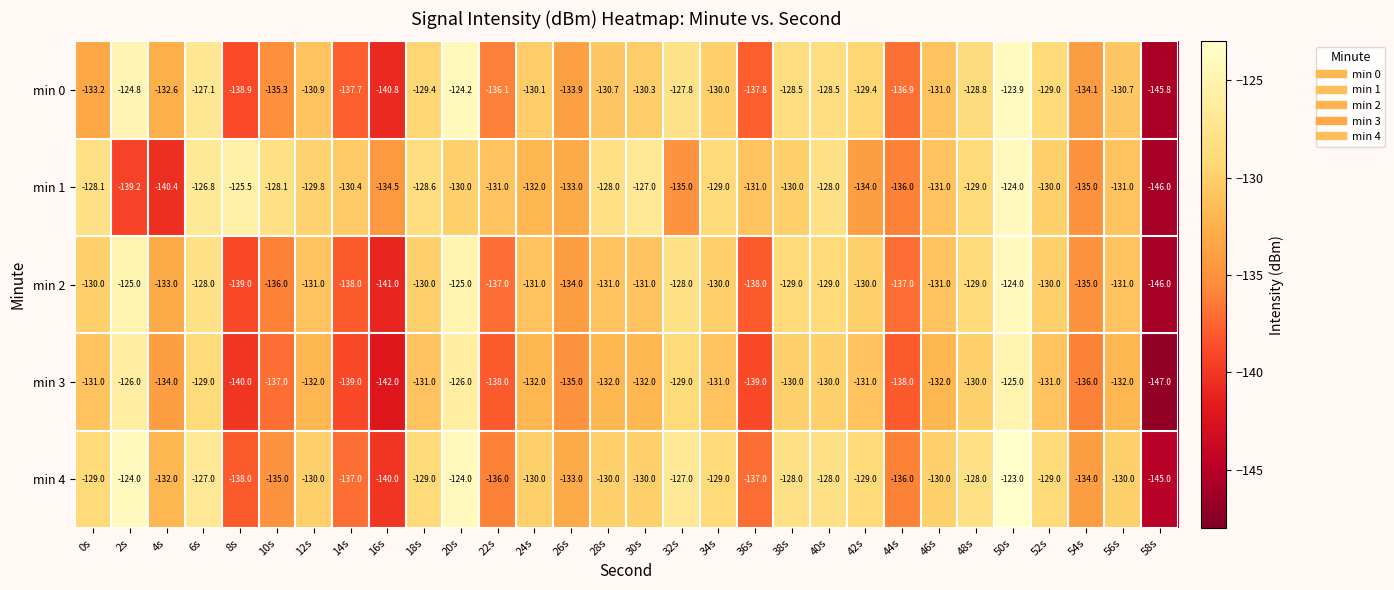

Rank the series at 10s from lowest to highest value.

min 3, min 2, min 0, min 4, min 1